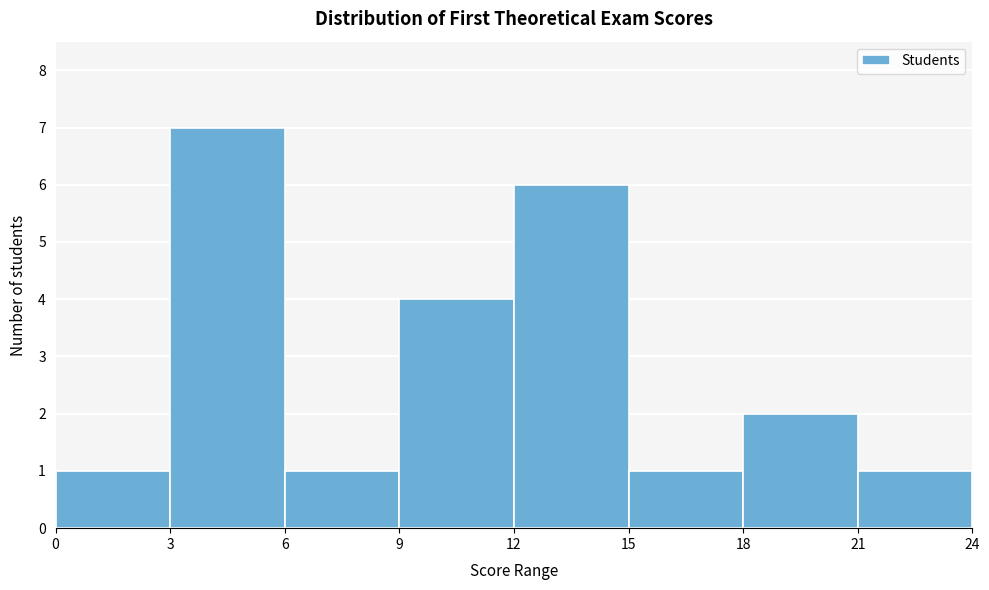

Reading left to right, transcribe this chart: for each bar, give the range it covers on the x-axis and its height. The values are not printed on the chart, so give them approximately, as read against the axis.

0 to 3: 1
3 to 6: 7
6 to 9: 1
9 to 12: 4
12 to 15: 6
15 to 18: 1
18 to 21: 2
21 to 24: 1